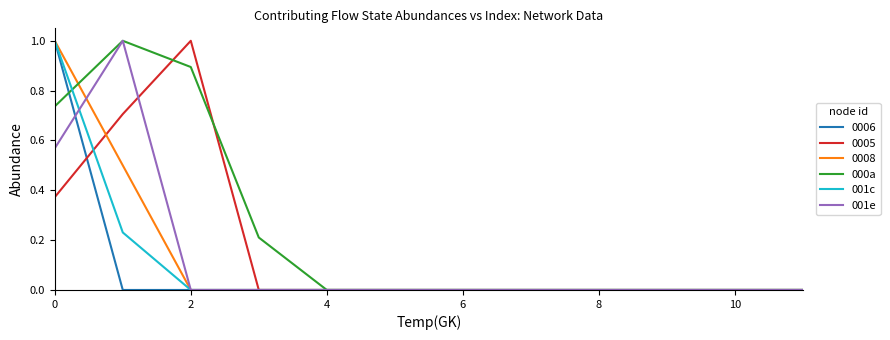

Which series has the largest total across all categories?

000a